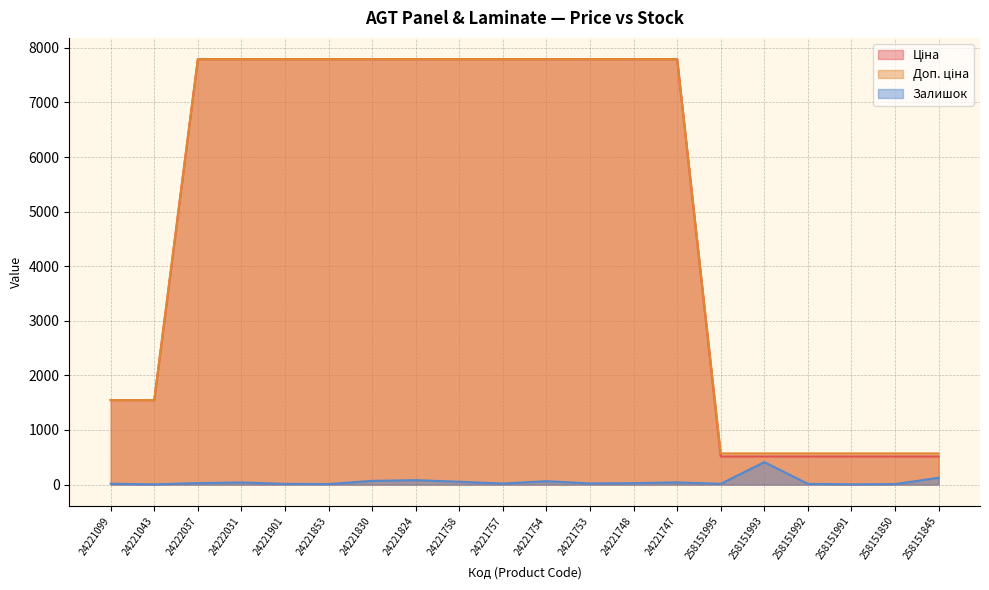

Between 24221853 and 24221747, which is larger?

24221853